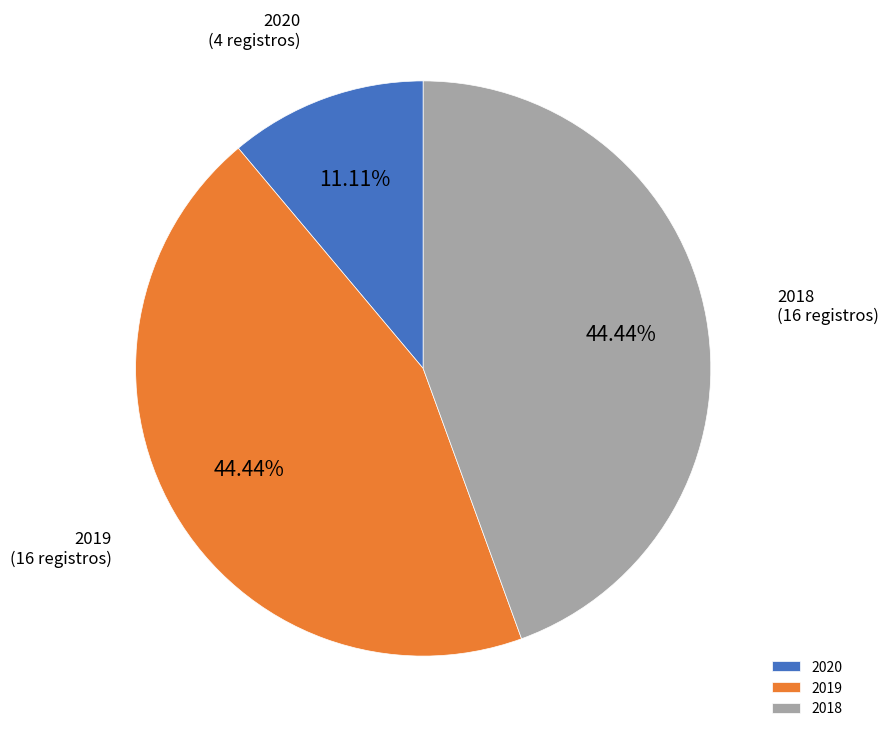

Which has a higher value, 2020 or 2018?

2018